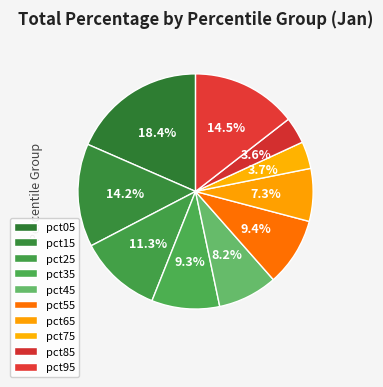

What is the smallest slice in the pie chart?

pct85